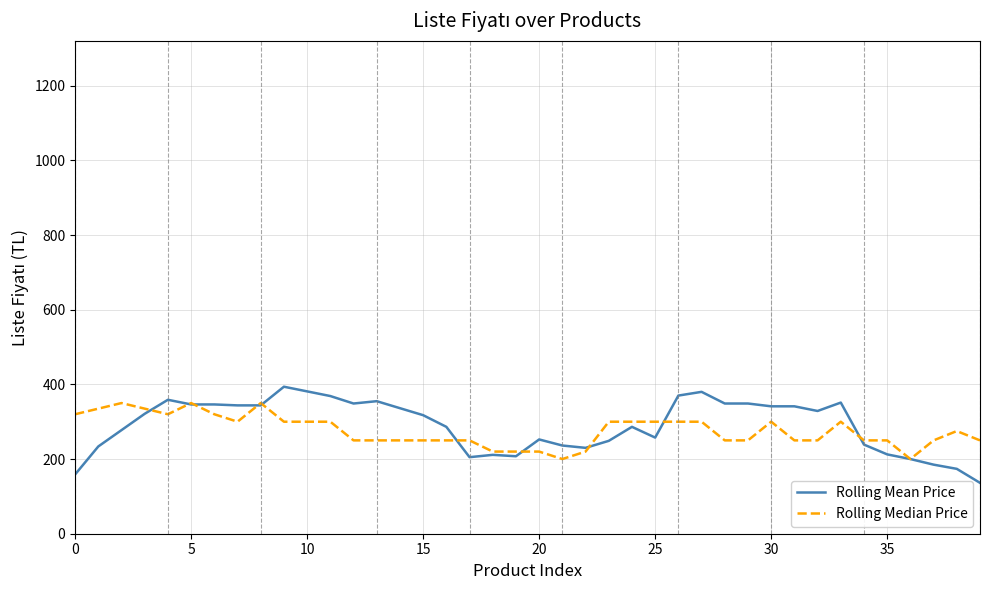

What is the greatest value displayed?

393.8